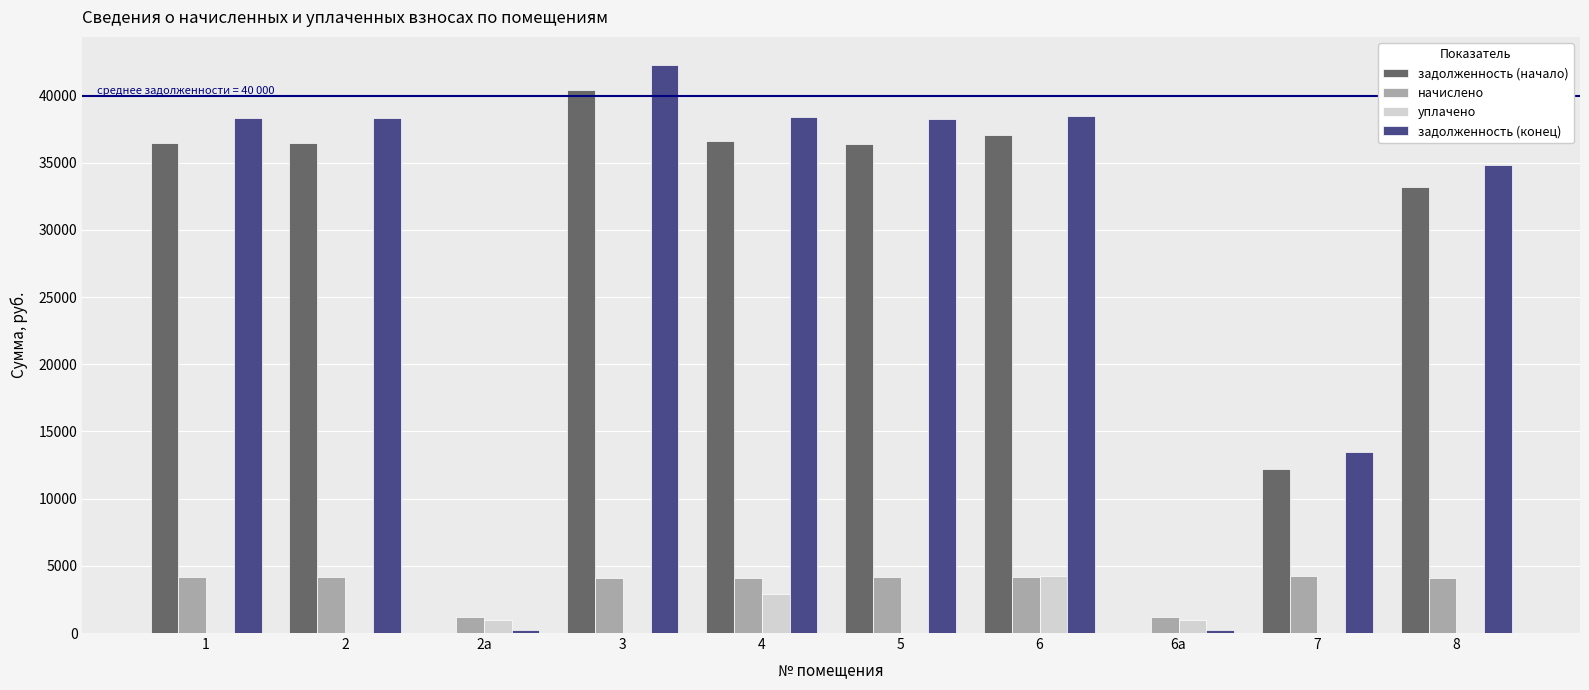

Between 3 and 5, which series saw the biggest shift?

задолженность (начало)